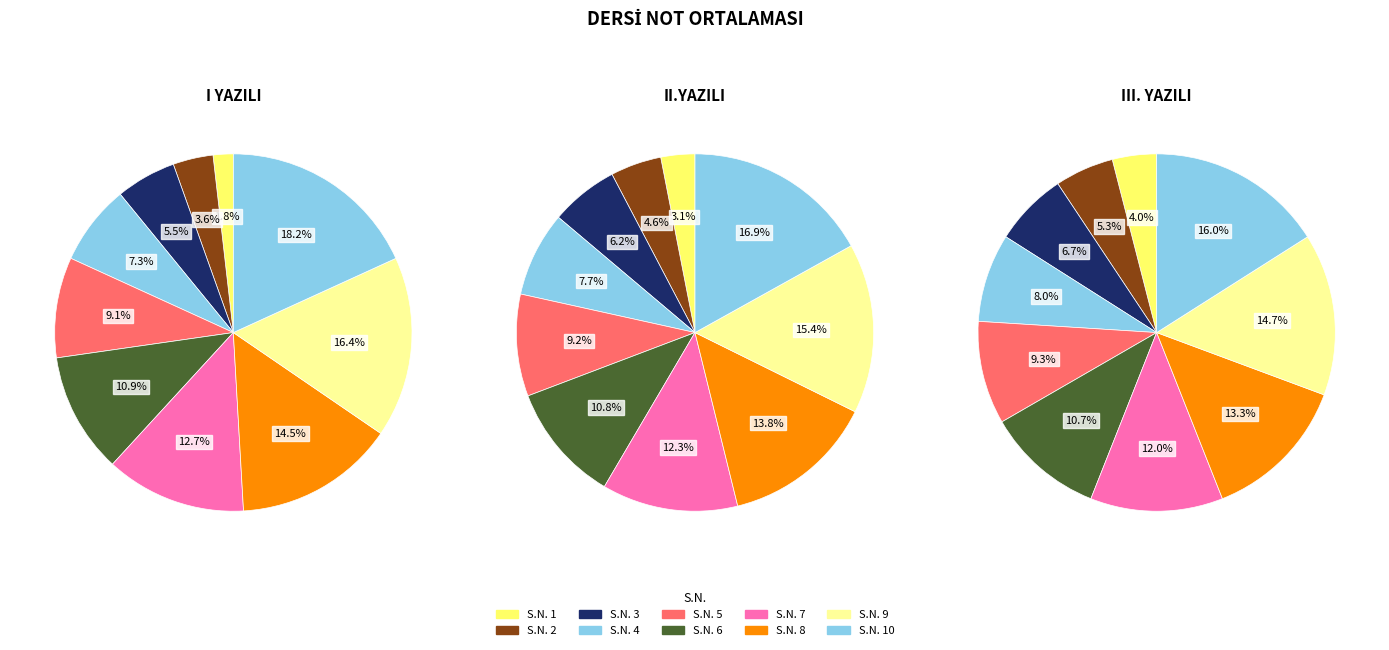

Is S.N. 8 the majority of the pie?

No